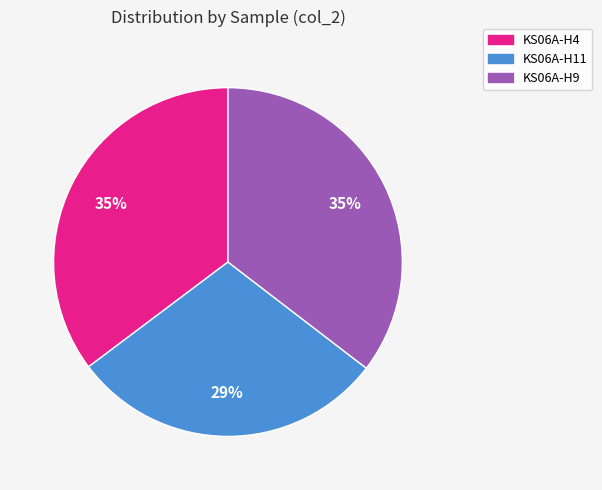

Which category has the smallest portion of the pie?

KS06A-H11